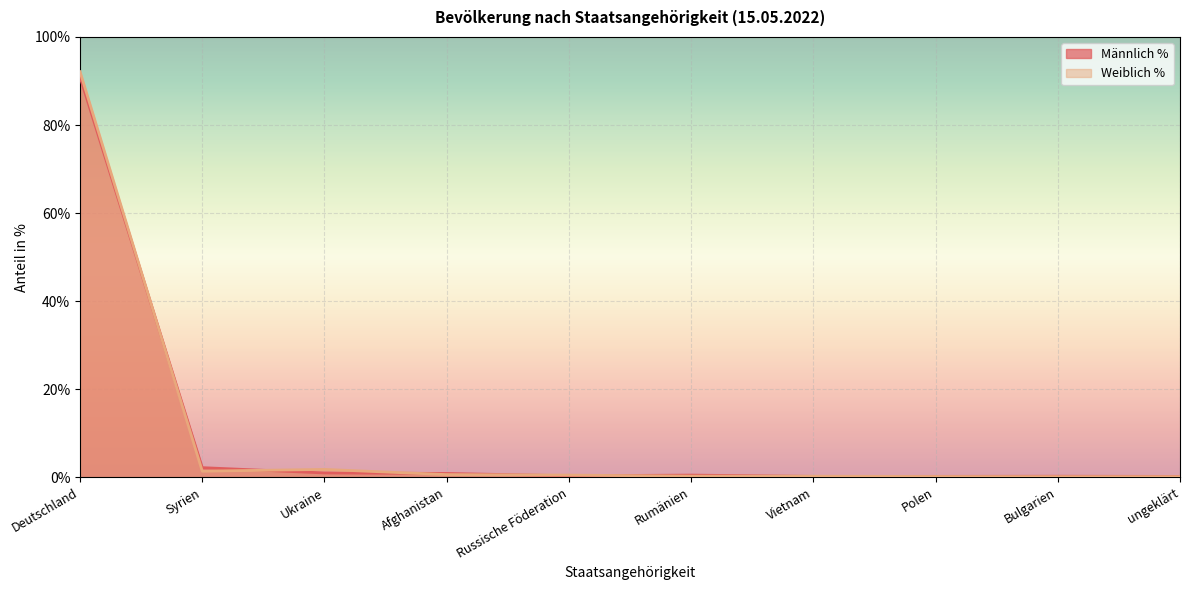

What is the approximate value of Weiblich % at Deutschland?

92.1